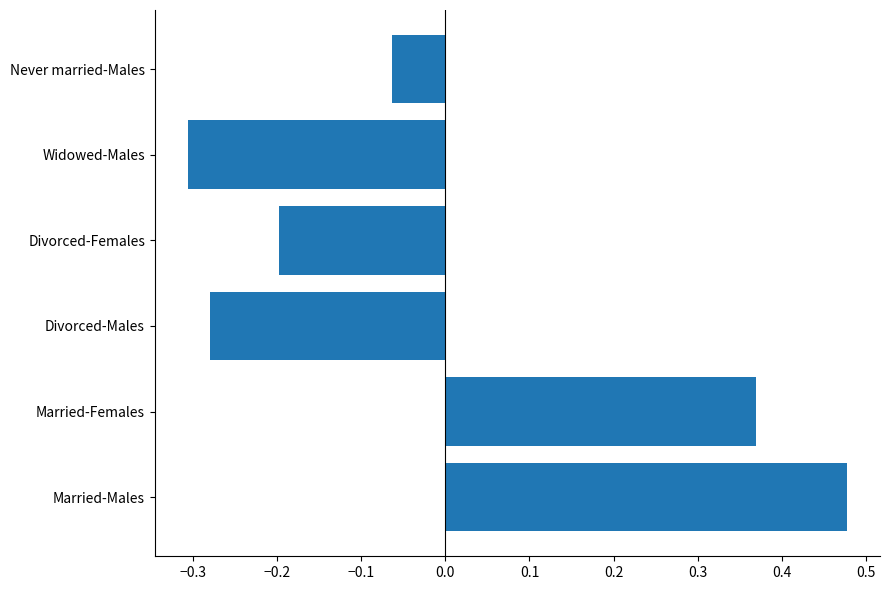

The chart shows a value of -0.4 at Divorced-Males. True or false?

False